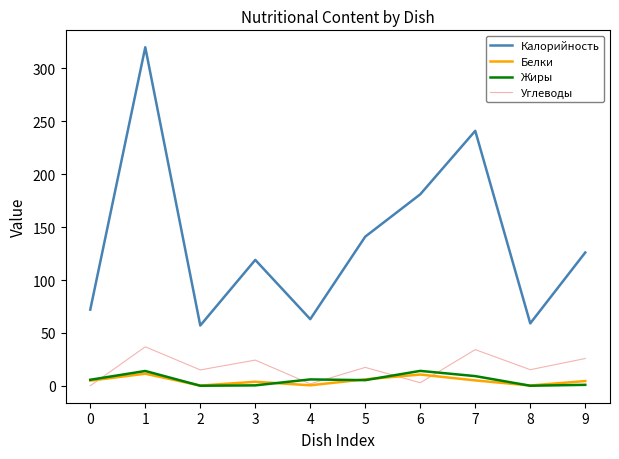

What is the highest value of the Калорийность series?

320.0